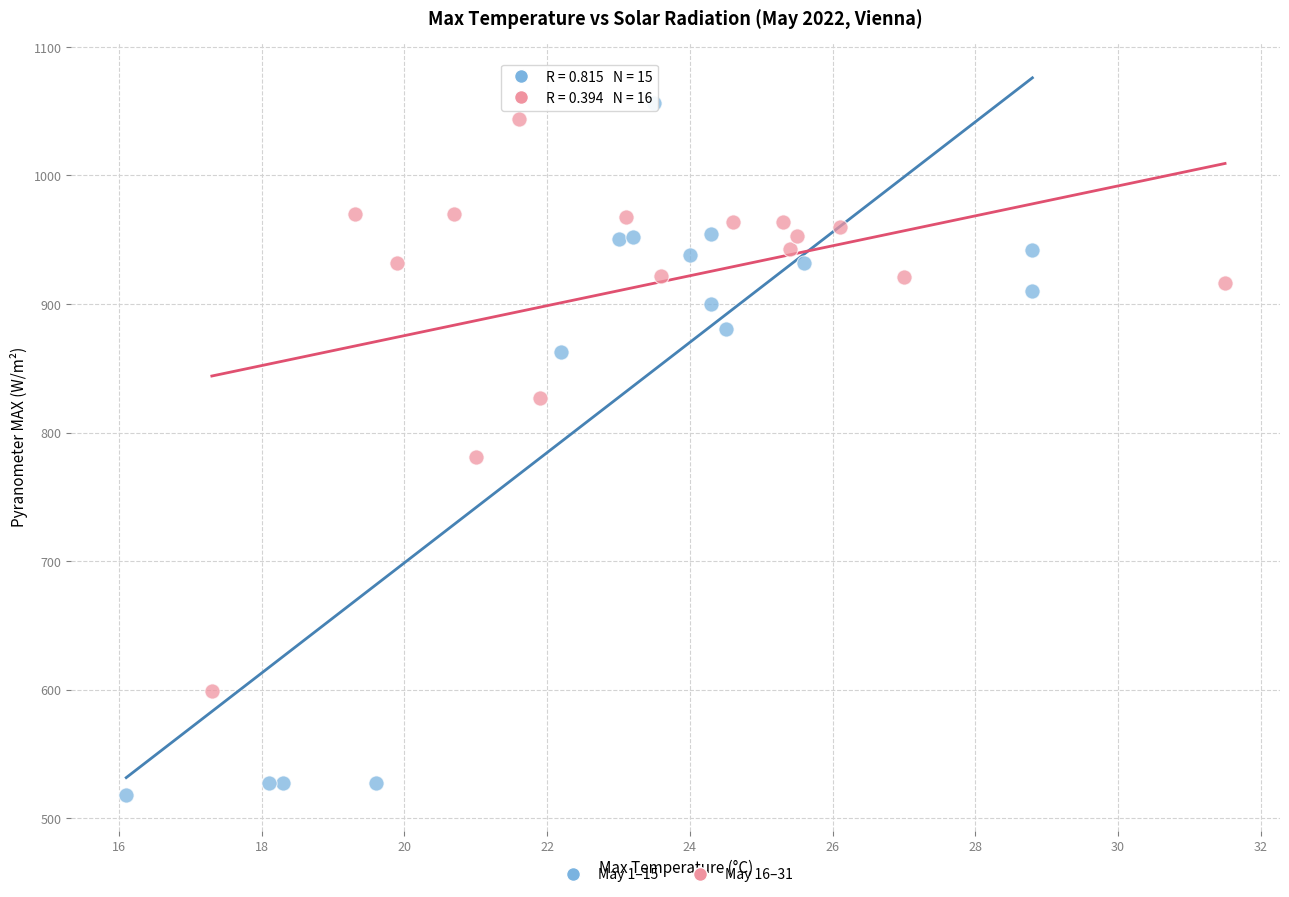

Which series reaches the minimum Y coordinate?

May 1–15